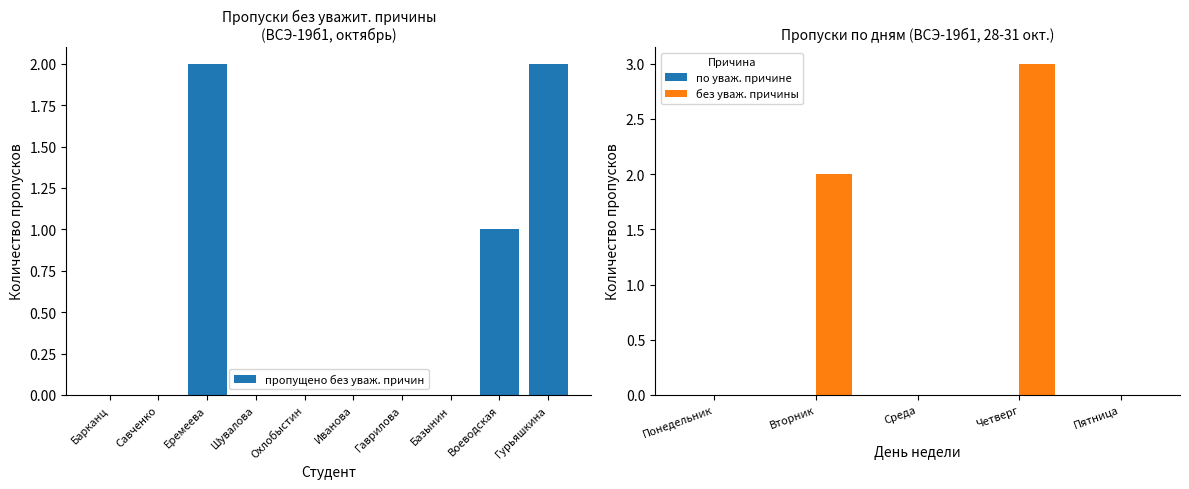

Are the bars horizontal?

No